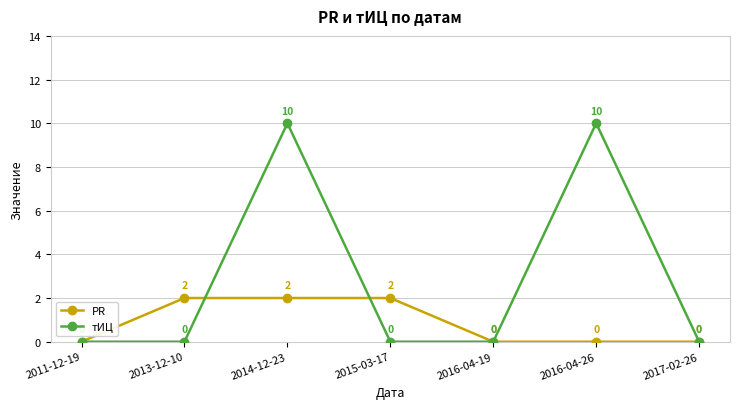

Count the PR values in the range 0 to 2.

7